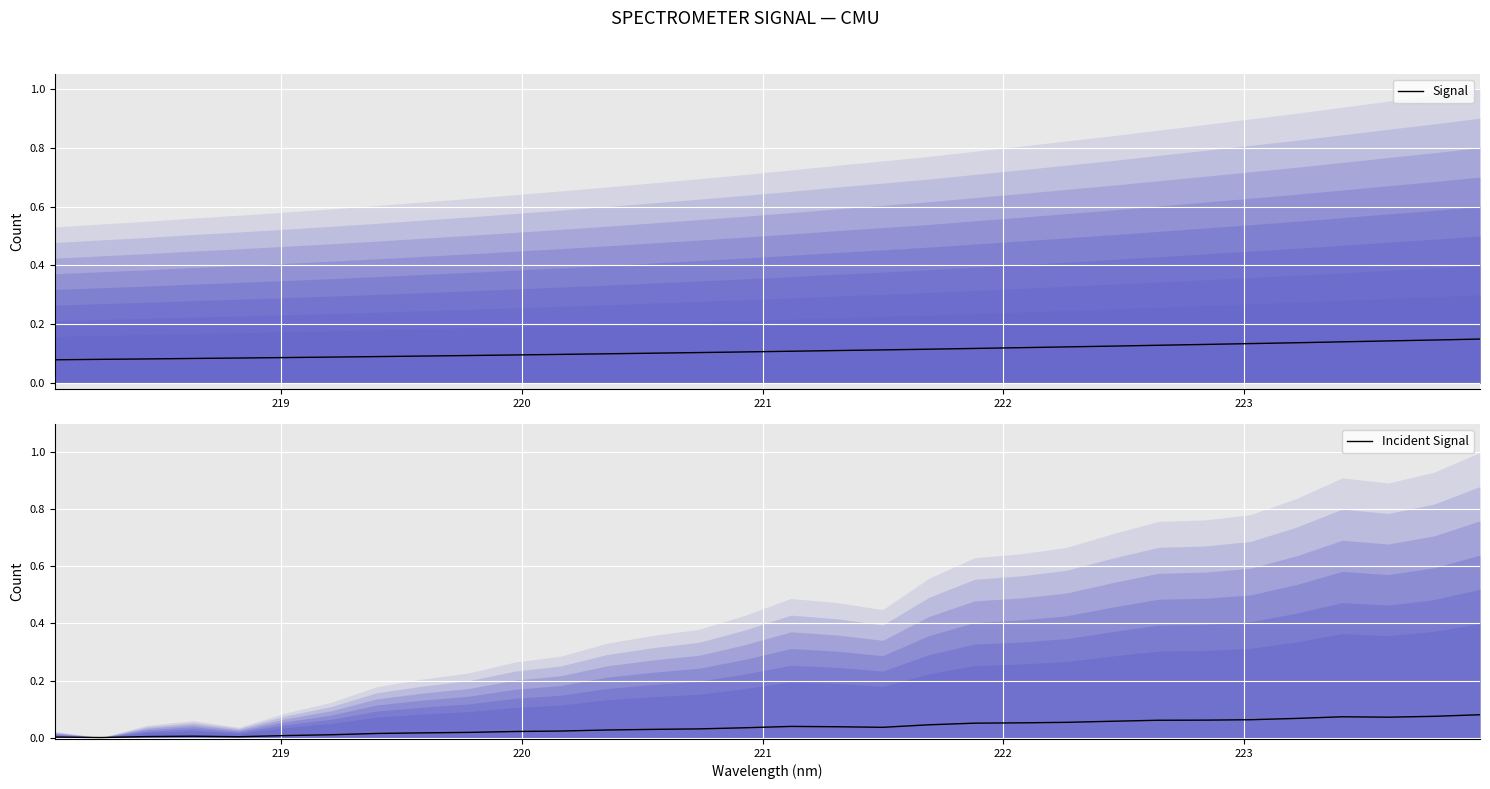

Count the number of data series in this chart.

2